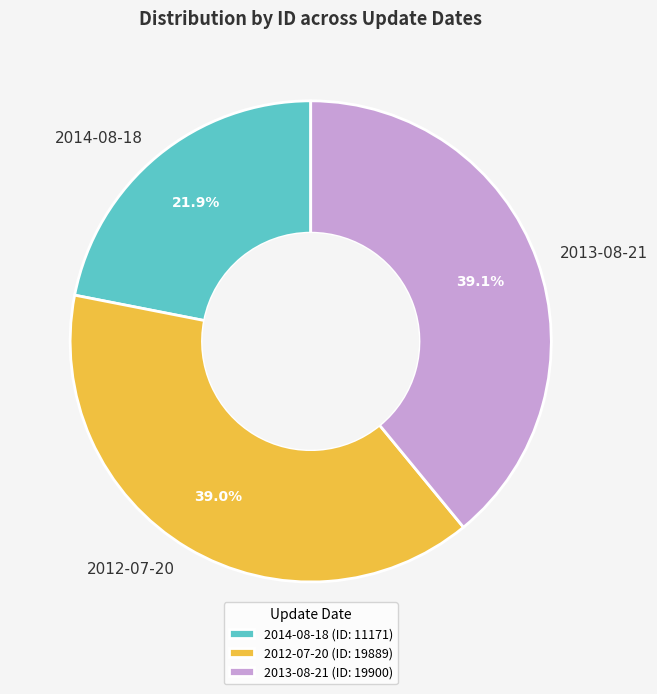

What is the ratio of the value at 2013-08-21 to the value at 2014-08-18?

1.8